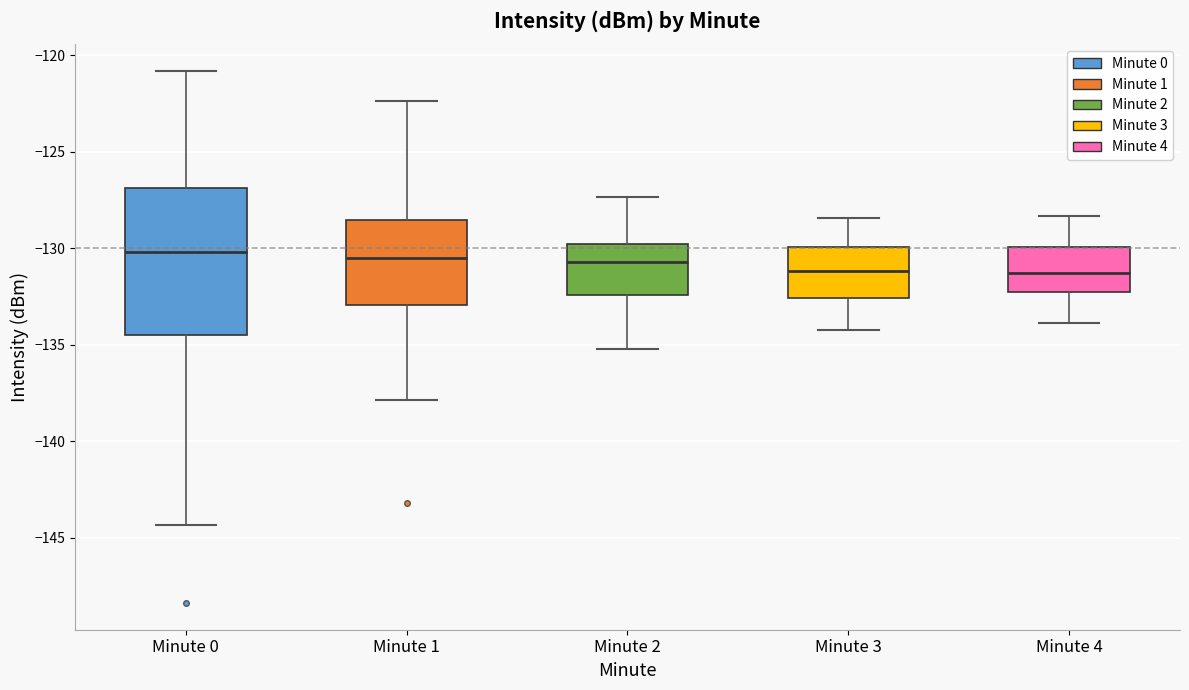

Comparing the boxes themselves (not the whiskers), which one is the tallest?

Minute 0